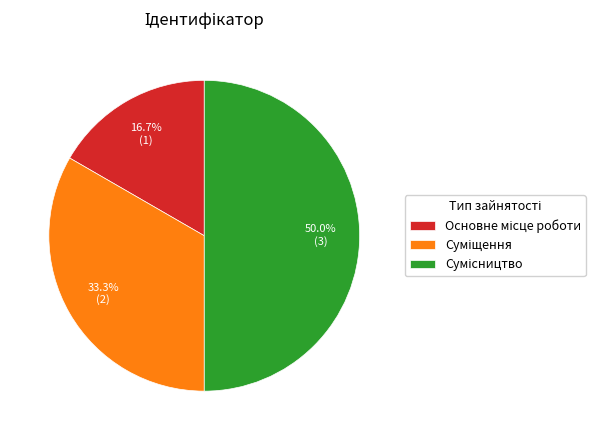

To the nearest percent, what is the difference between the largest and smallest slice percentages?

33%